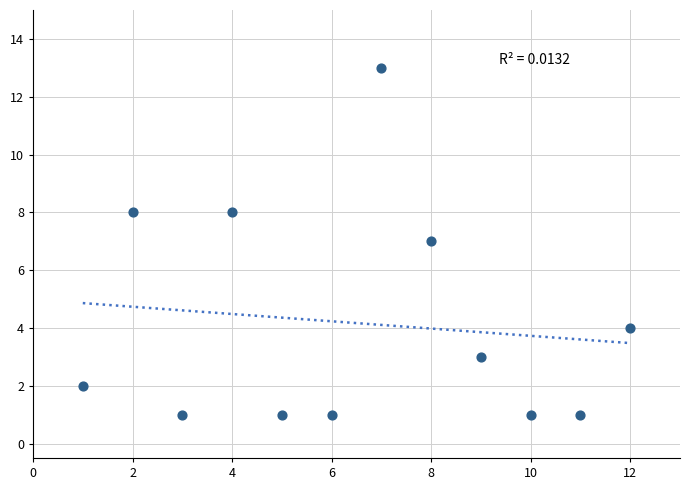

What is the range of X values (max minus min)?

11